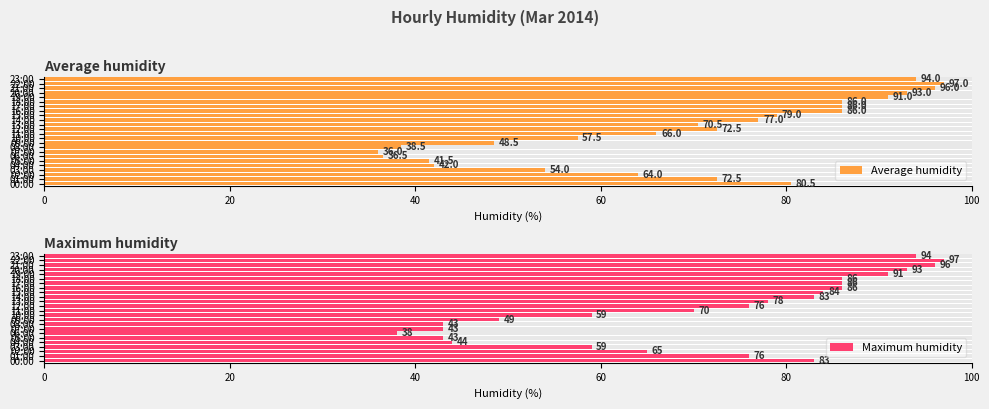

What is the difference between the Maximum humidity values at 12:00 and 22:00?

21.0